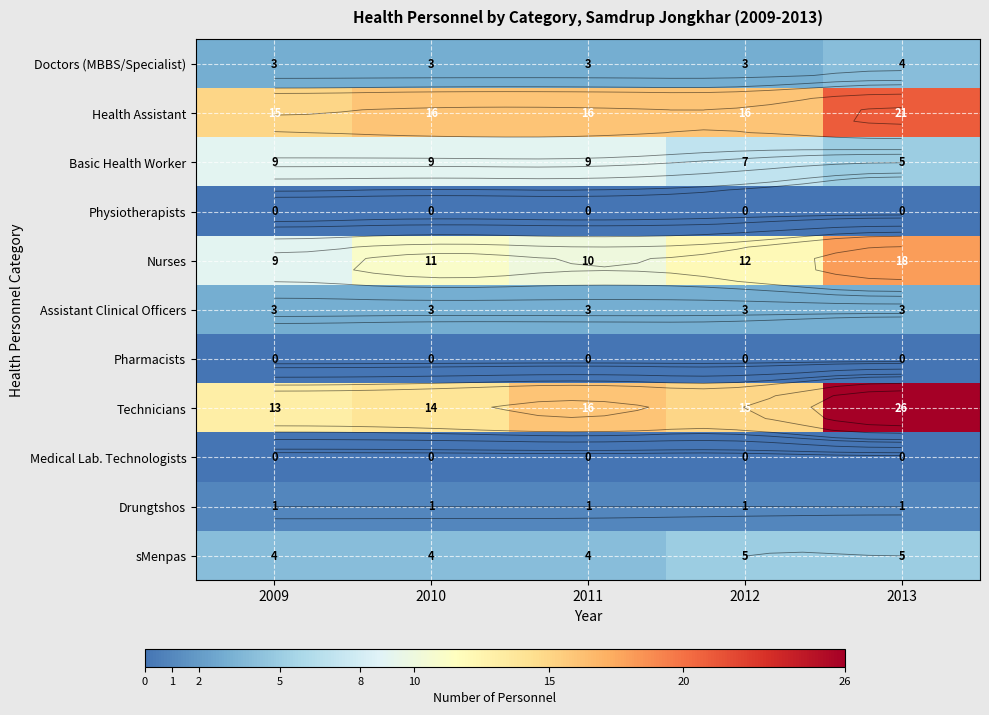

What is the total value across all series at 2011?

62